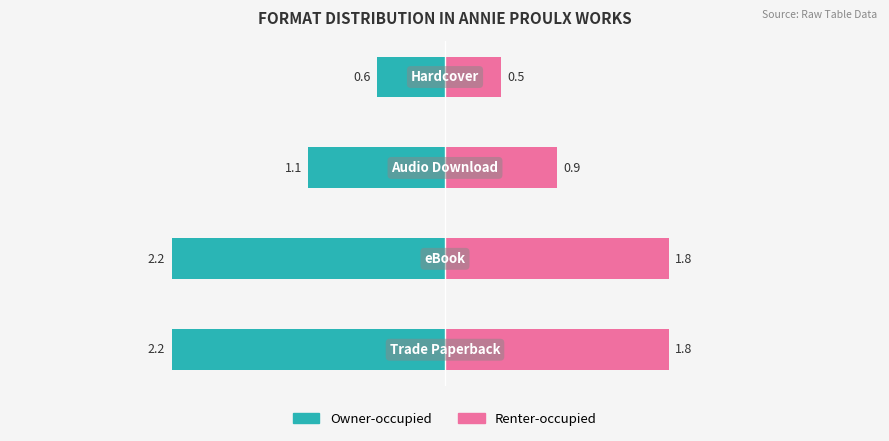

Reading left to right, what are all the values shown in this chart?

Owner-occupied: 0=-2.2	1=-2.2	2=-1.1	3=-0.6
Renter-occupied: 0=1.8	1=1.8	2=0.9	3=0.5